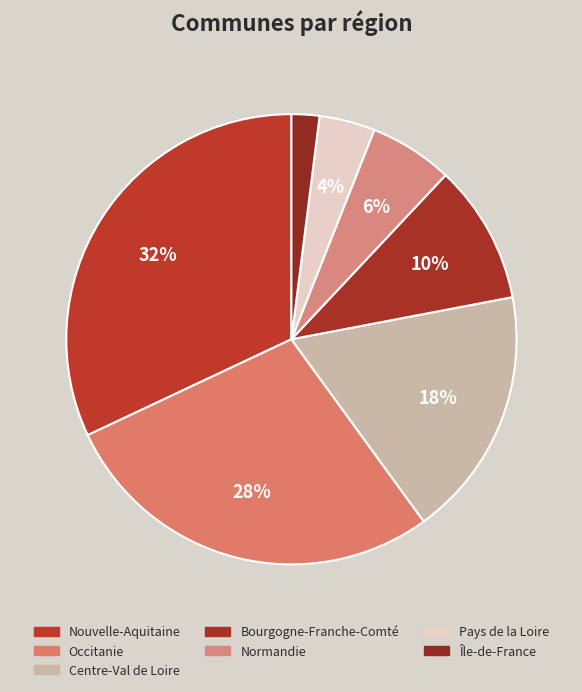

What is the smallest slice in the pie chart?

Île-de-France